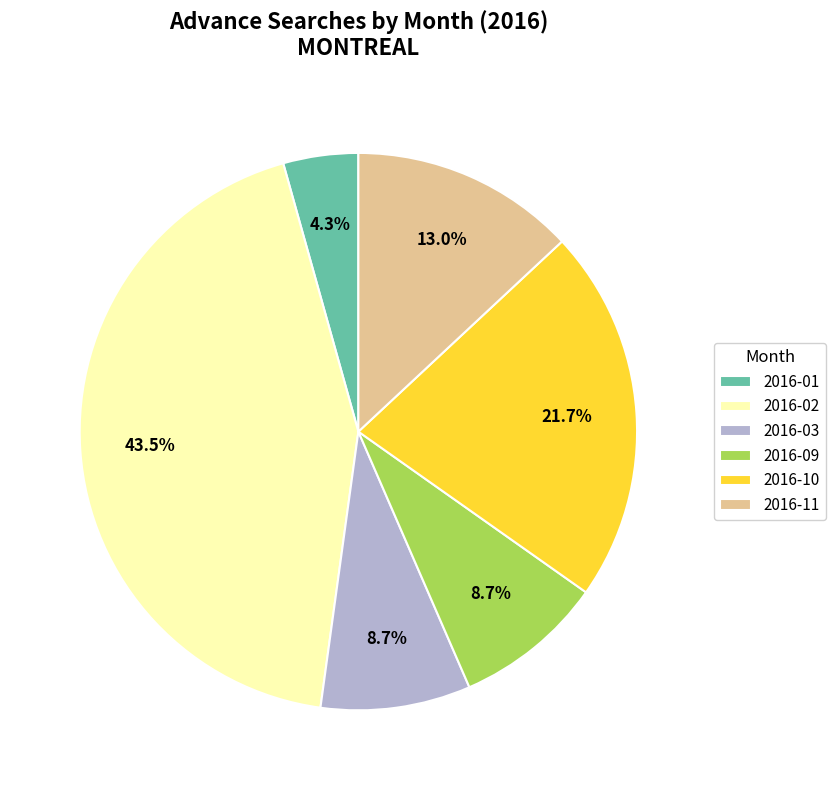

Is 2016-10 the majority of the pie?

No